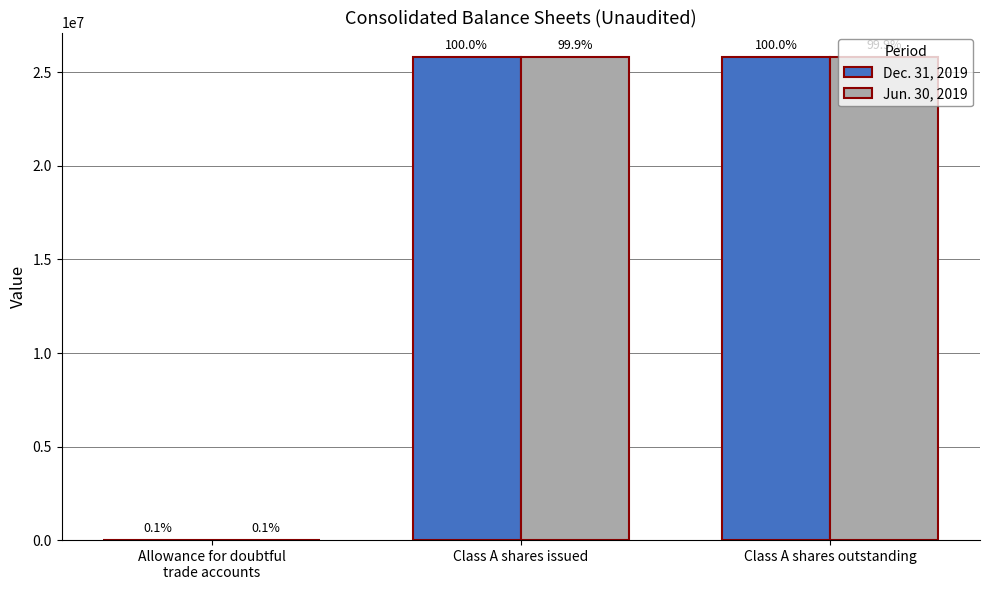

List the series in order of their overall mean, lowest first.

Jun. 30, 2019, Dec. 31, 2019